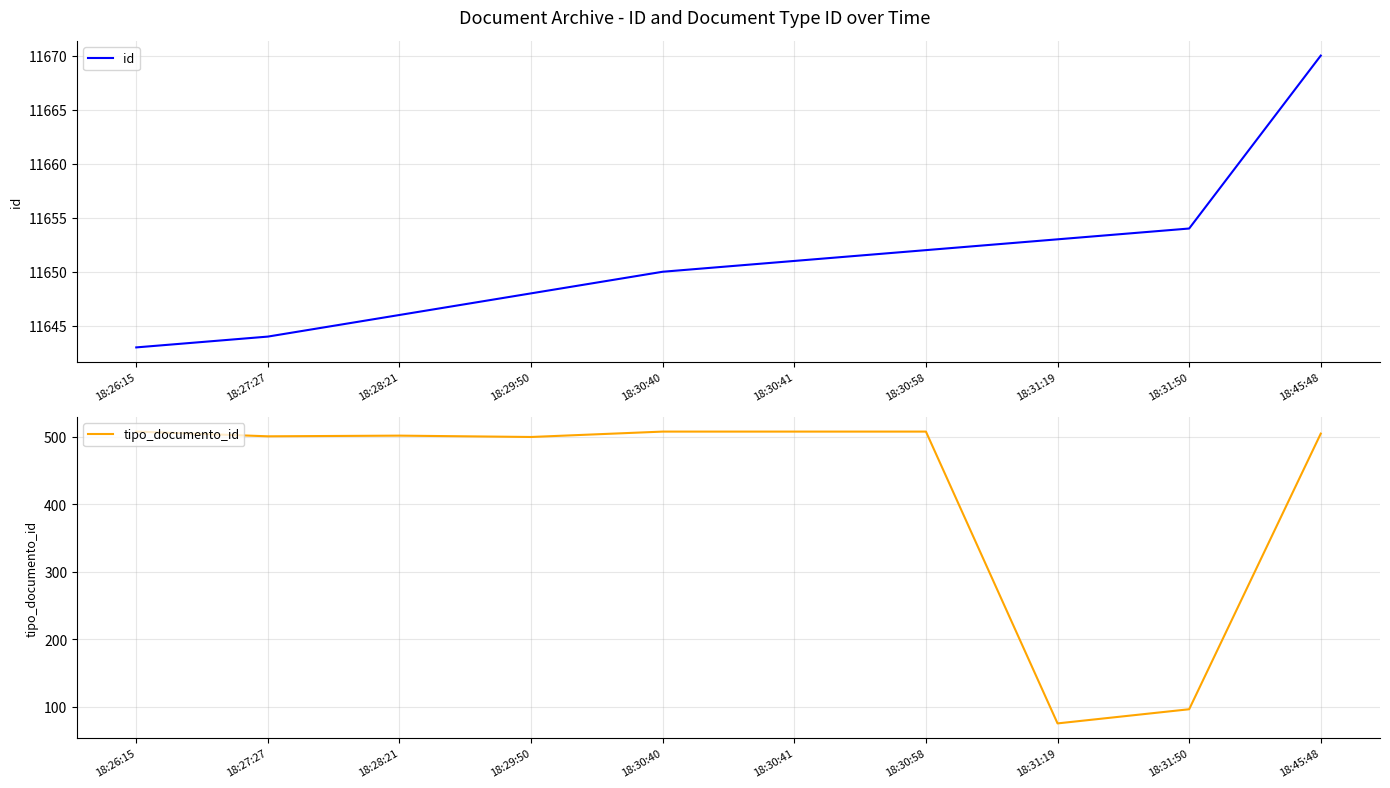

What position from the right is 18:30:40?

6